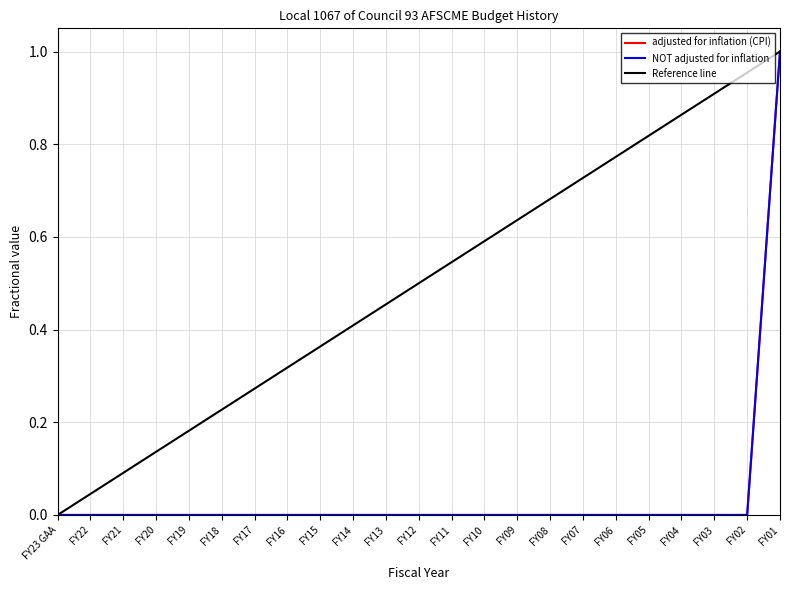

At which category does the chart reach its peak across all series?

FY01